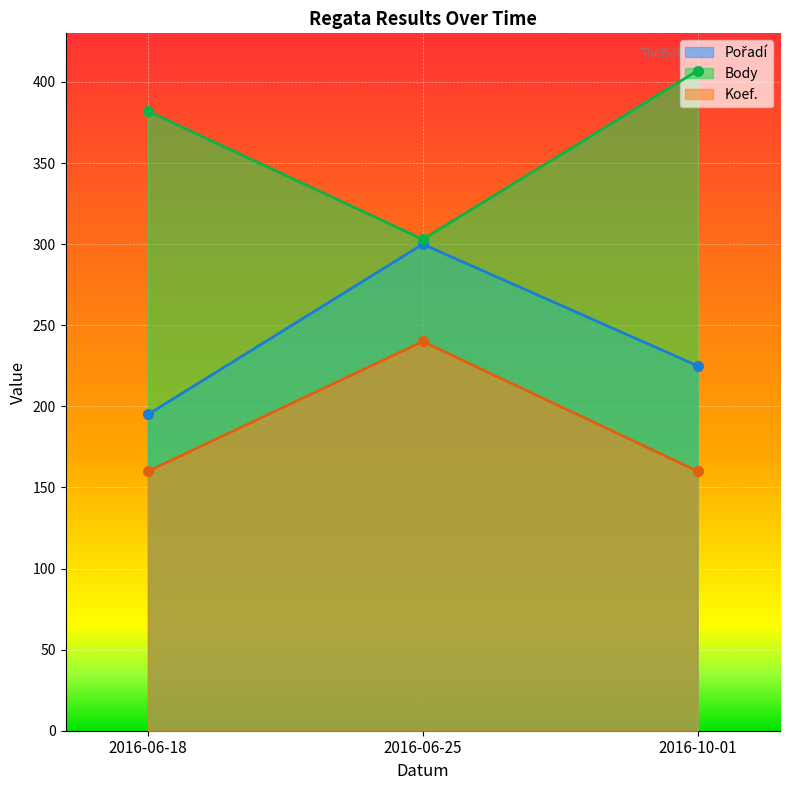

List the series in order of their overall mean, lowest first.

Koef., Pořadí, Body